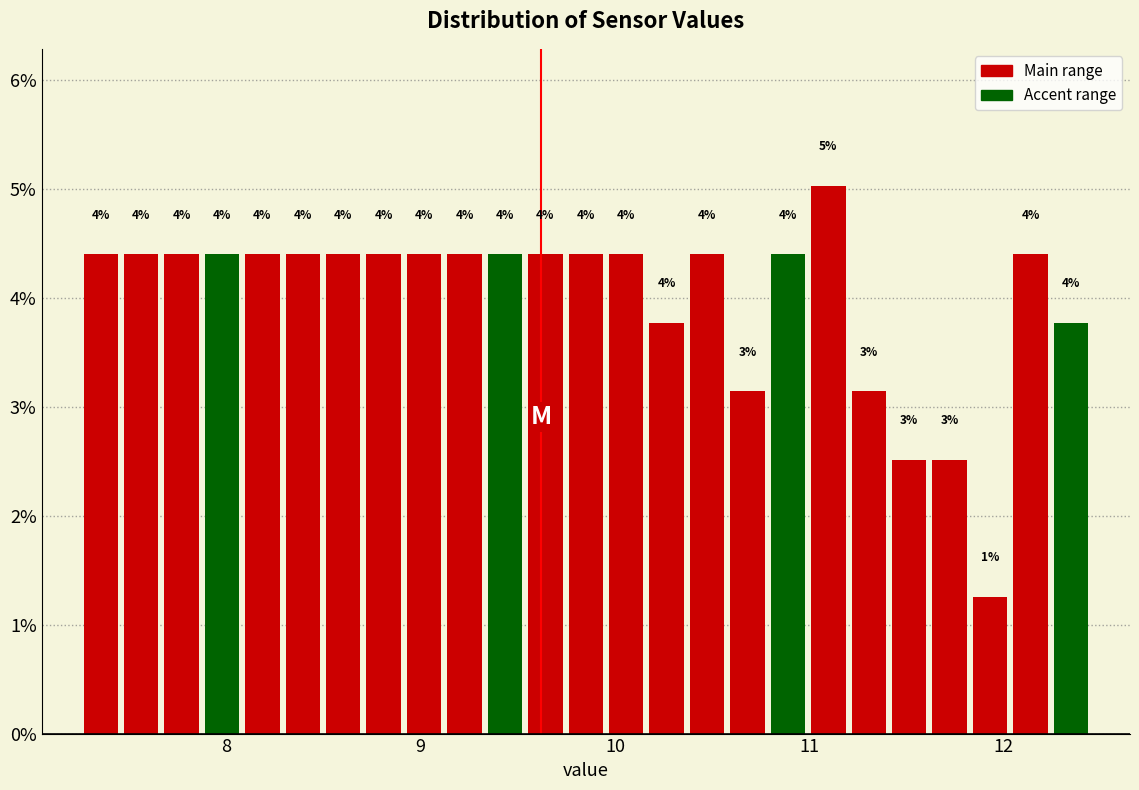

Around what value on the x-axis is the tallest bar? Give the approximate position of its centre, as read against the axis.

11.1